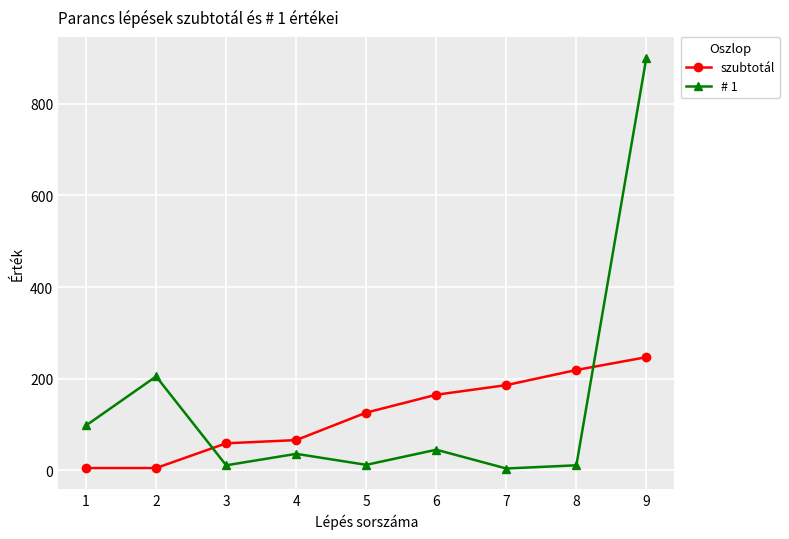

List the series in order of their peak value, lowest first.

szubtotál, # 1